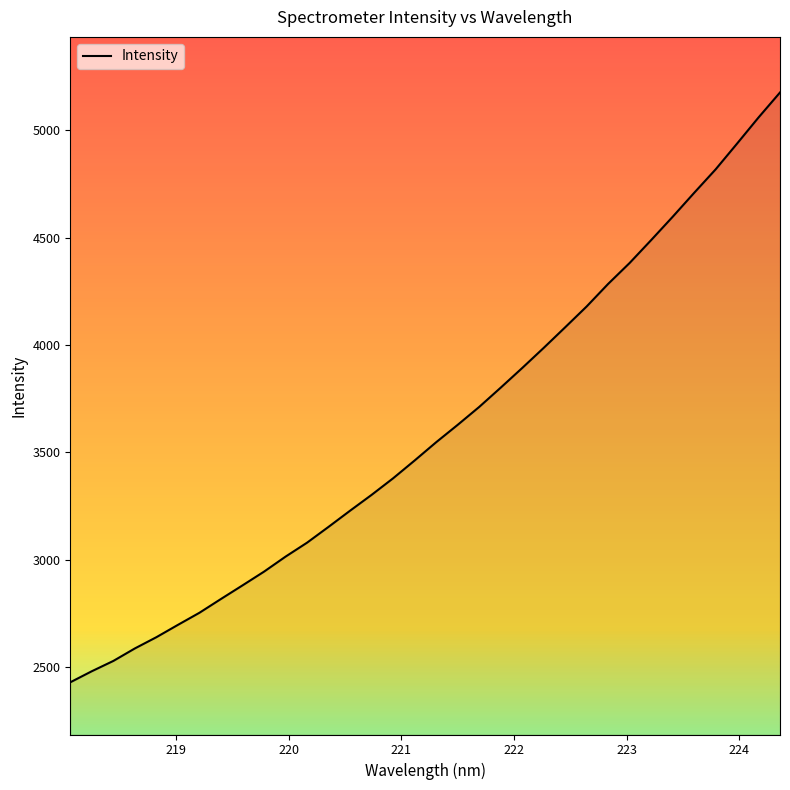

What is the difference between the maximum and minimum values?

2745.5